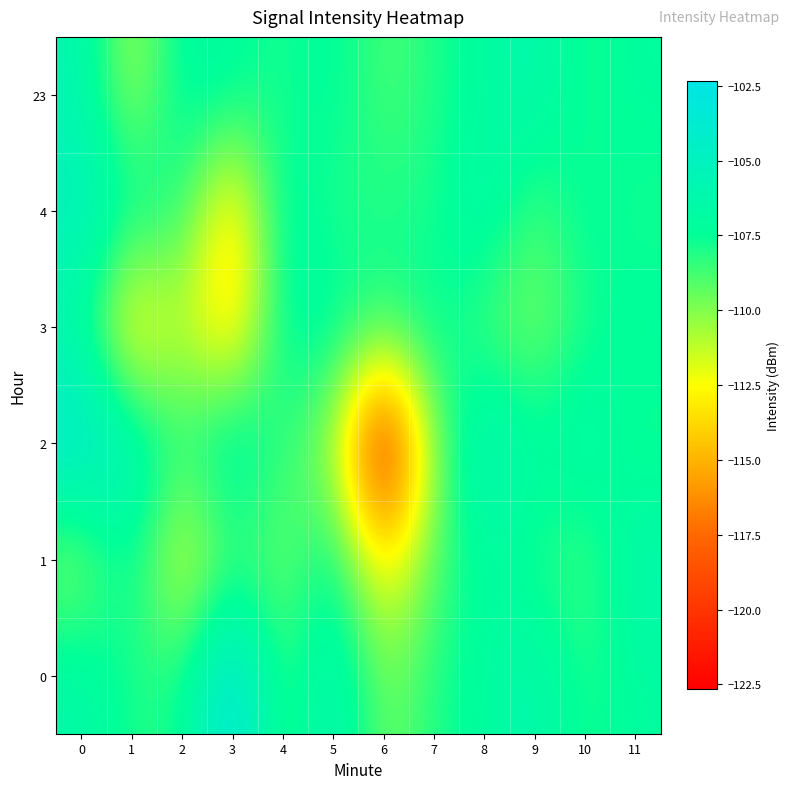

At 3, list the series in order from smallest to largest.

4, 3, 1, 23, 2, 0